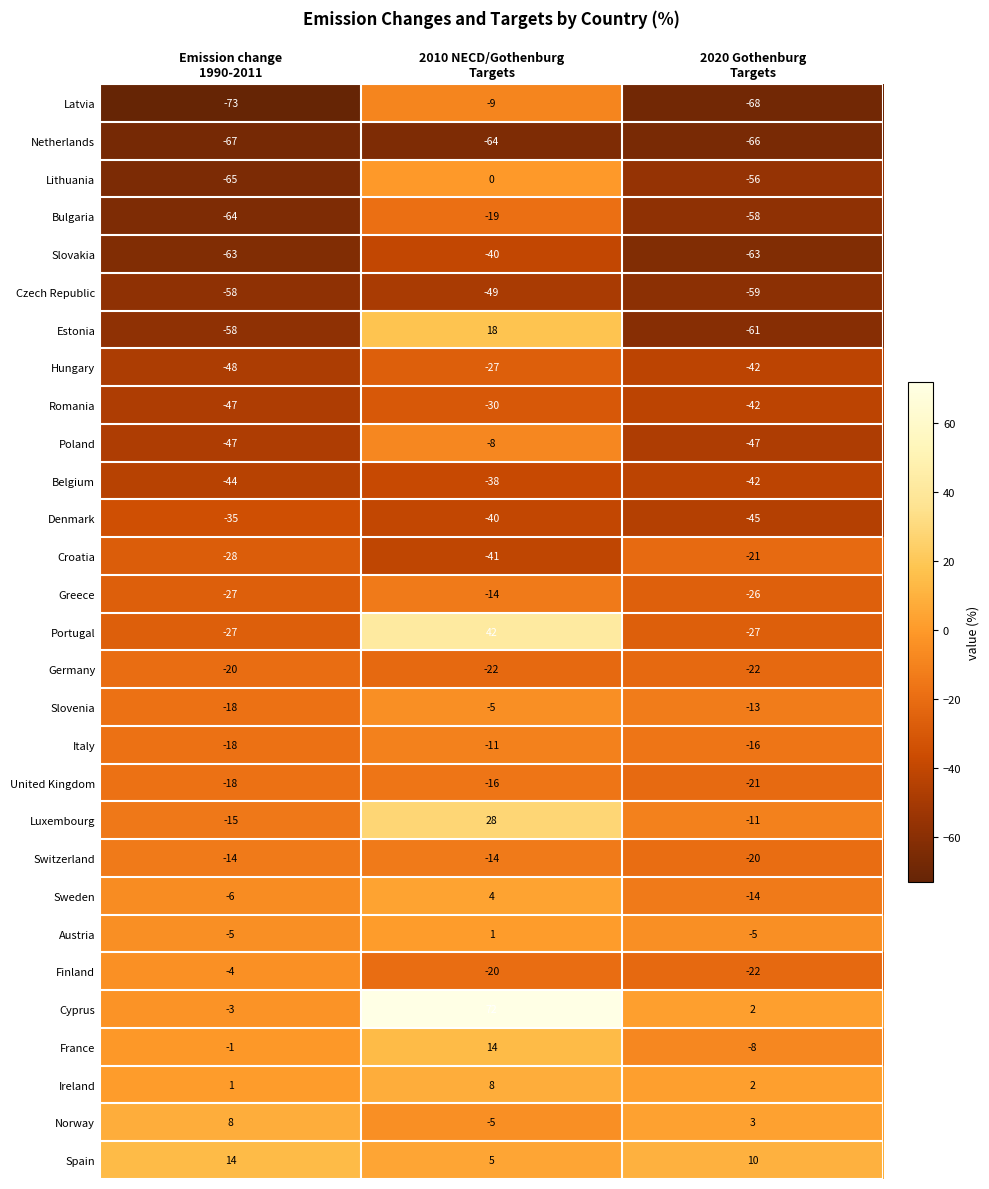

How many categories are shown in the chart?

3